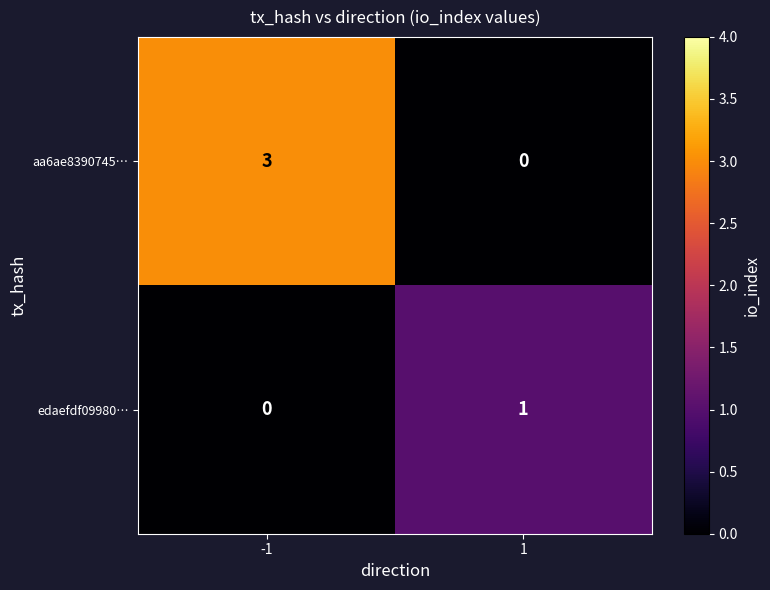

Reading left to right, extract all data points from this chart.

aa6ae8390745…: -1=3	1=0
edaefdf09980…: -1=0	1=1